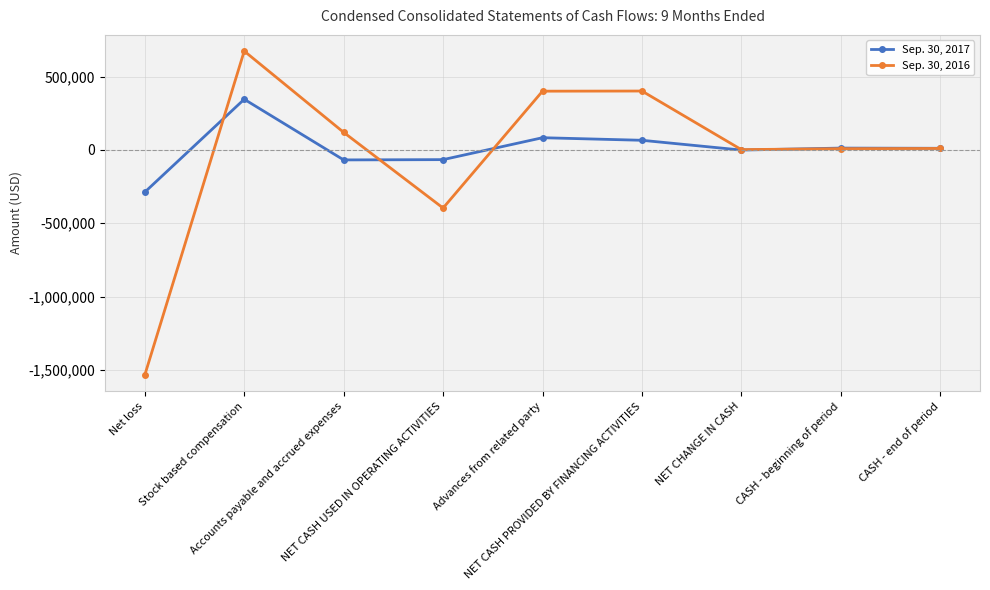

True or false: Sep. 30, 2017 has more than 0 points higher than both neighbors.

True